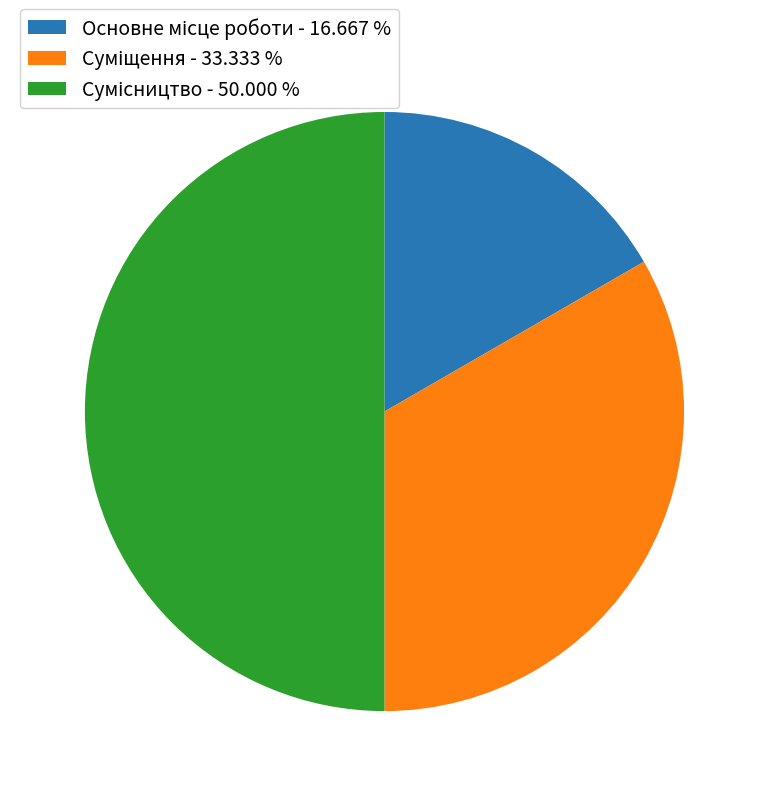

To the nearest percent, what is the combined percentage of Суміщення and Сумісництво?

83%